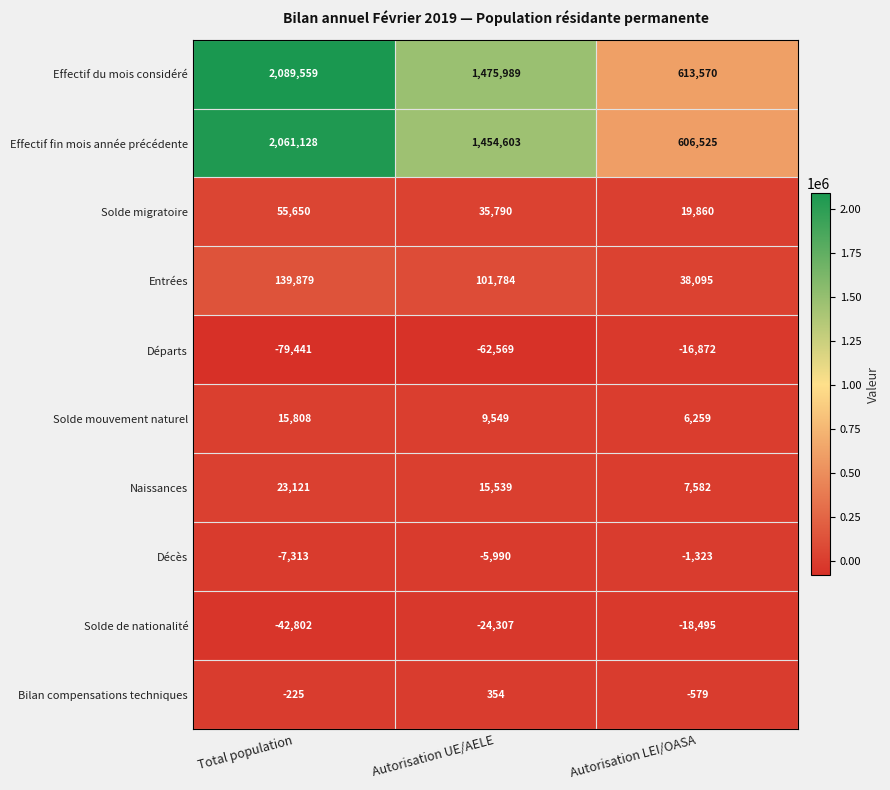

What is the lowest value of the Décès series?

-7313